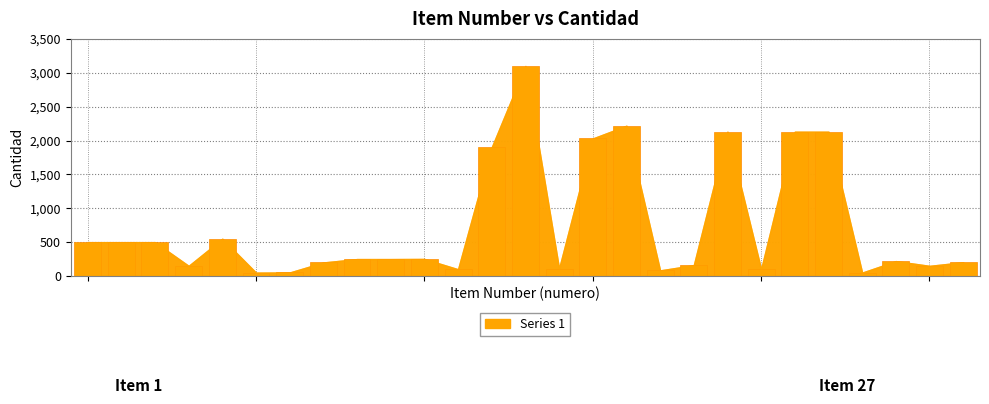

What is the difference between the maximum and minimum values?

3050